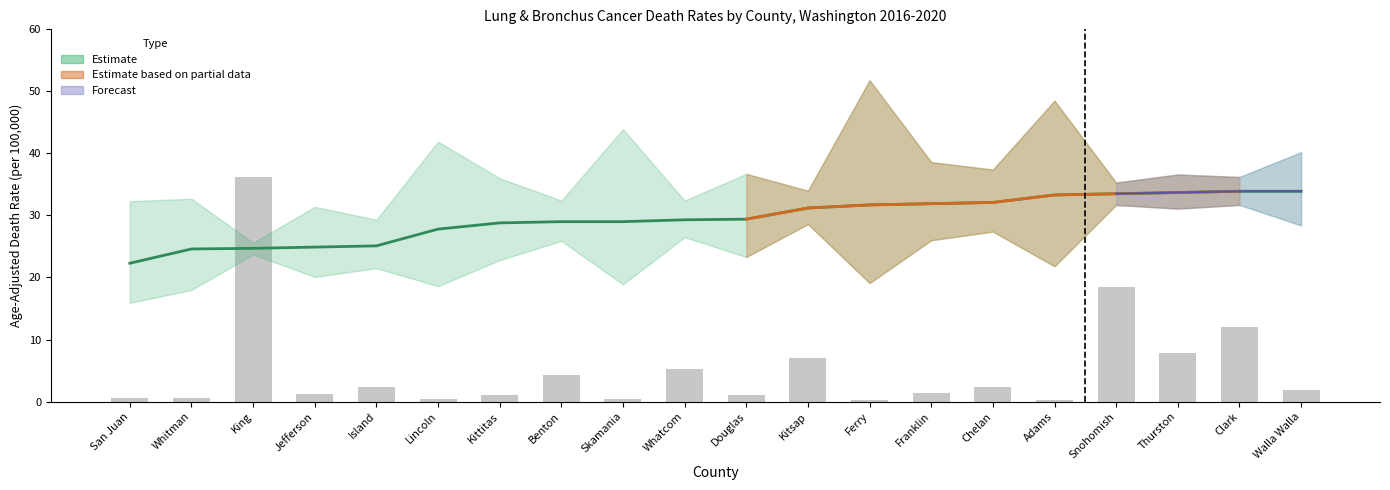

What is the approximate value of Average Annual Count (scaled) at Kittitas?

1.0